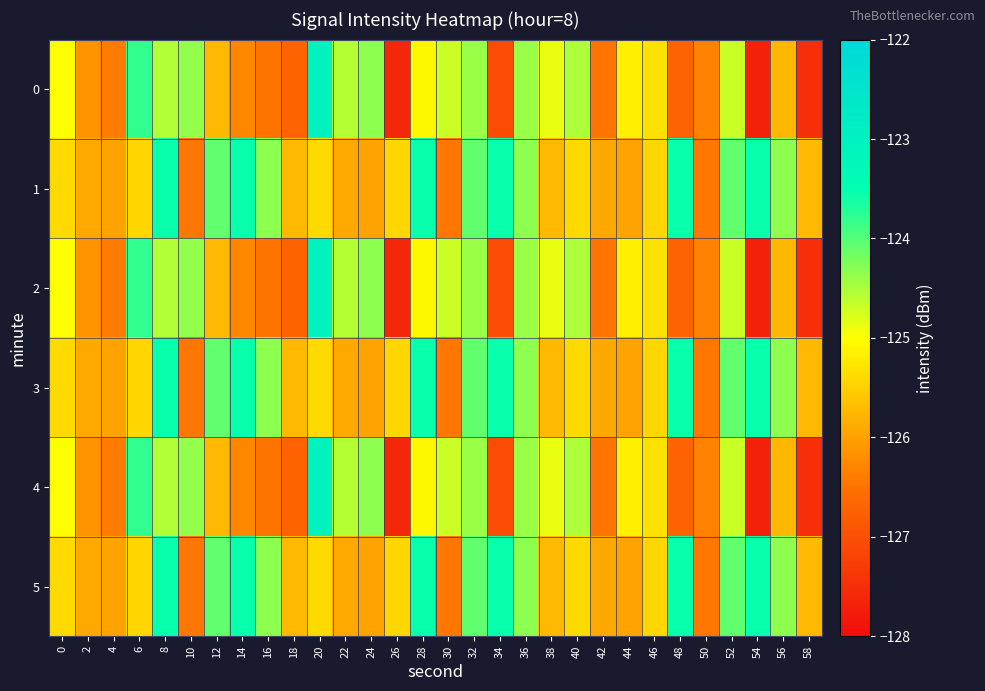

How many distinct data groups are displayed?

6